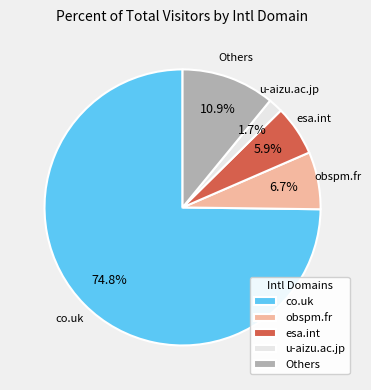

Is it true that esa.int is 13% of the pie?

False